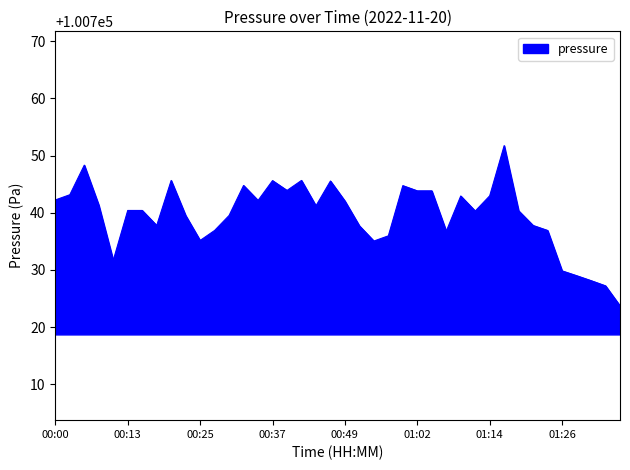

What is the greatest value displayed?

100751.8